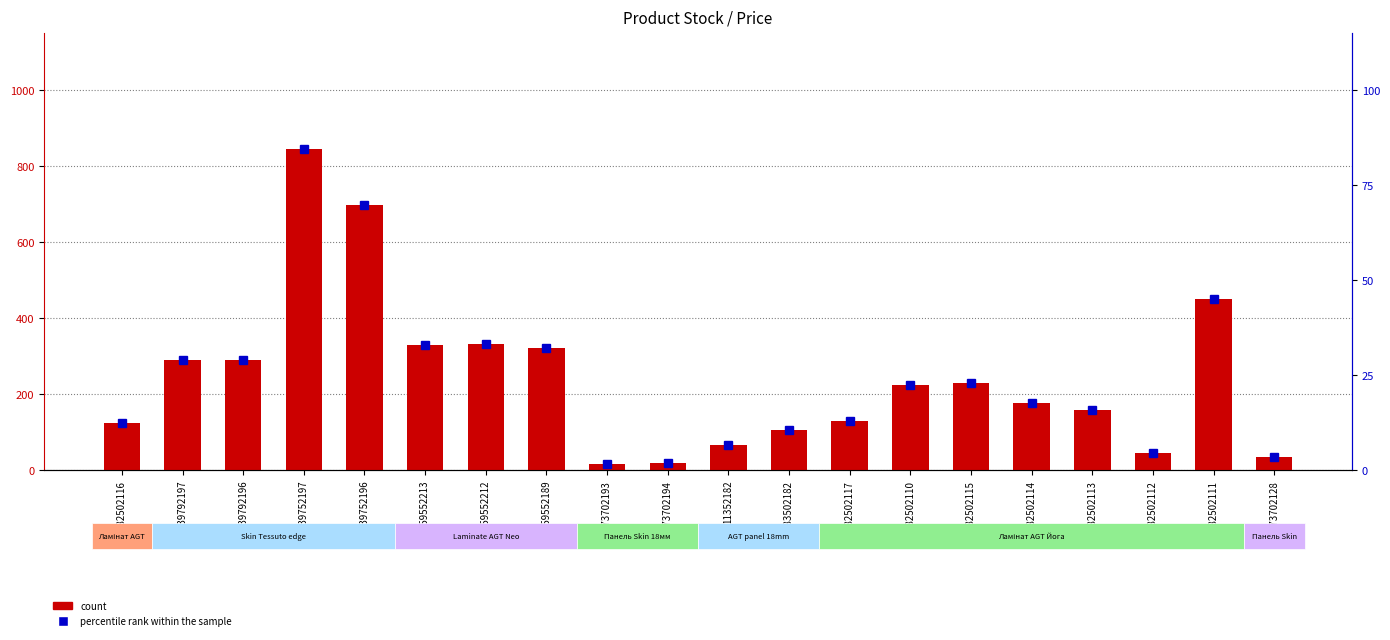

What is the sum of all percentile rank within the sample values?

488.5